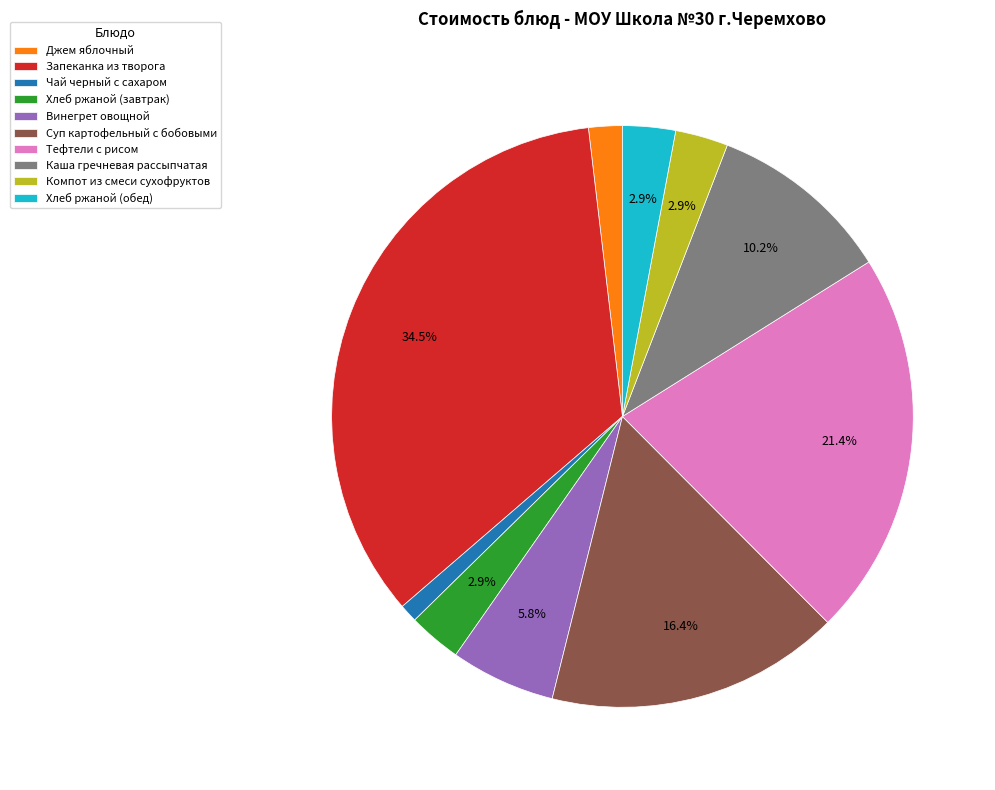

What is the total percentage of Винегрет овощной and Каша гречневая рассыпчатая?

16.0%